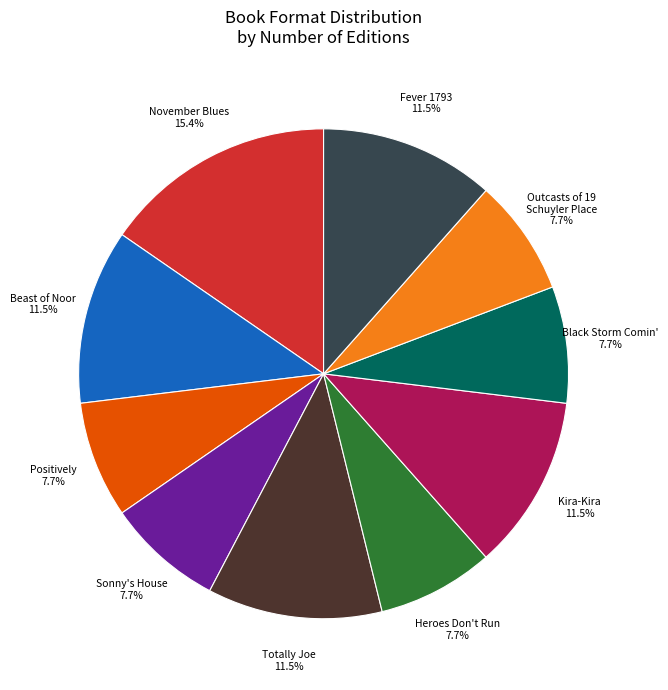

Is there any slice that represents more than half of the pie?

No